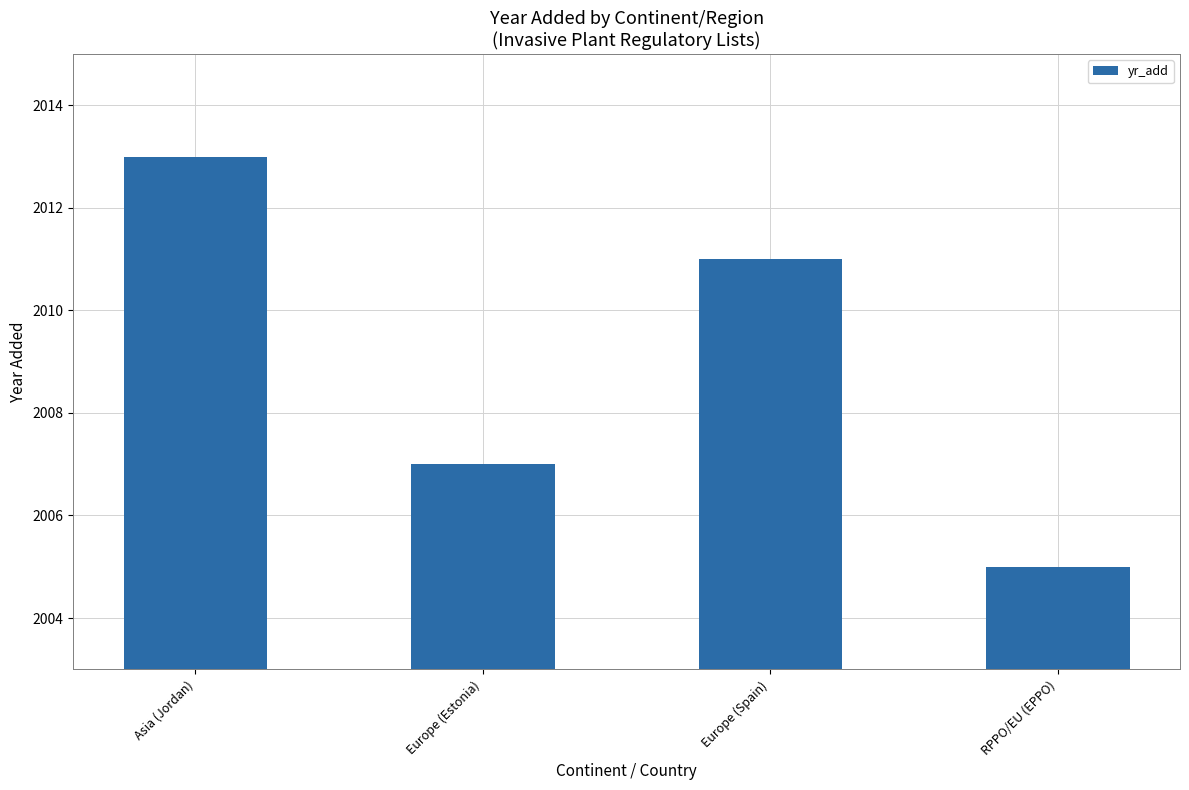

How many categories are shown in the chart?

4